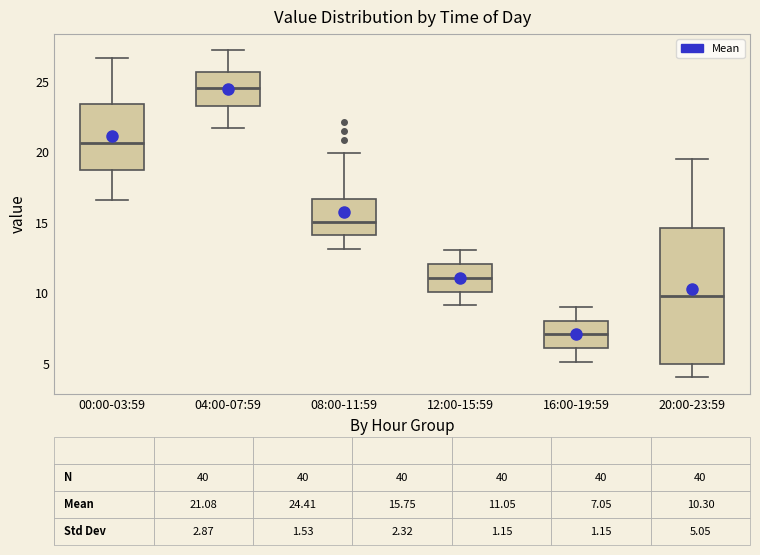

Which box is the tallest, from its lower edge to its upper edge?

20:00-23:59